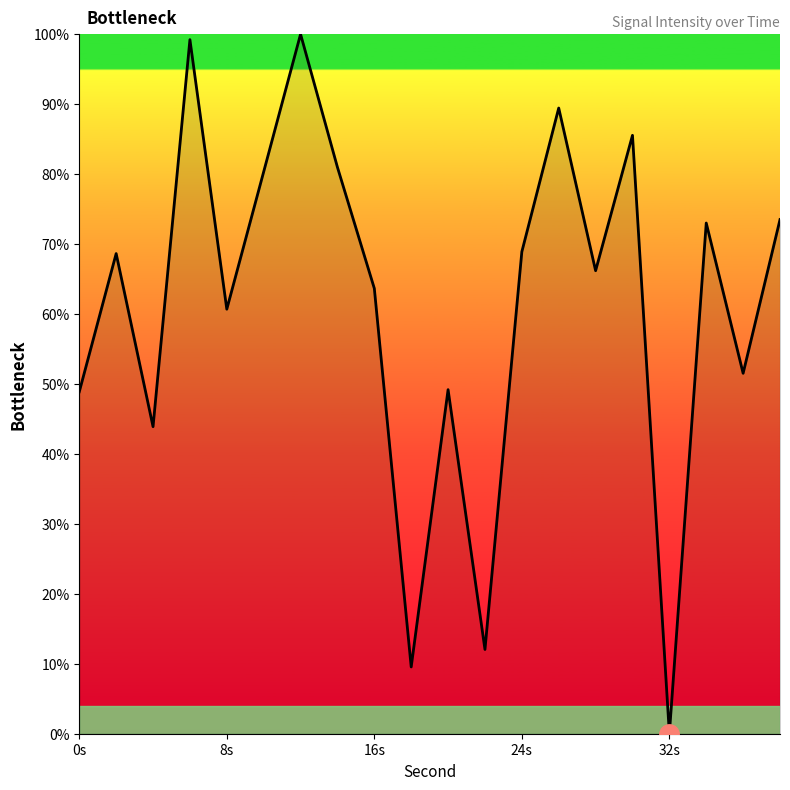

What is the greatest value displayed?

100.0